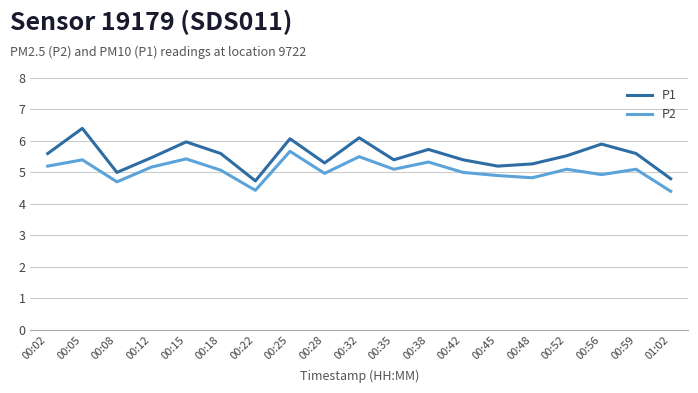

Between 00:02 and 00:05, which series saw the biggest shift?

P1